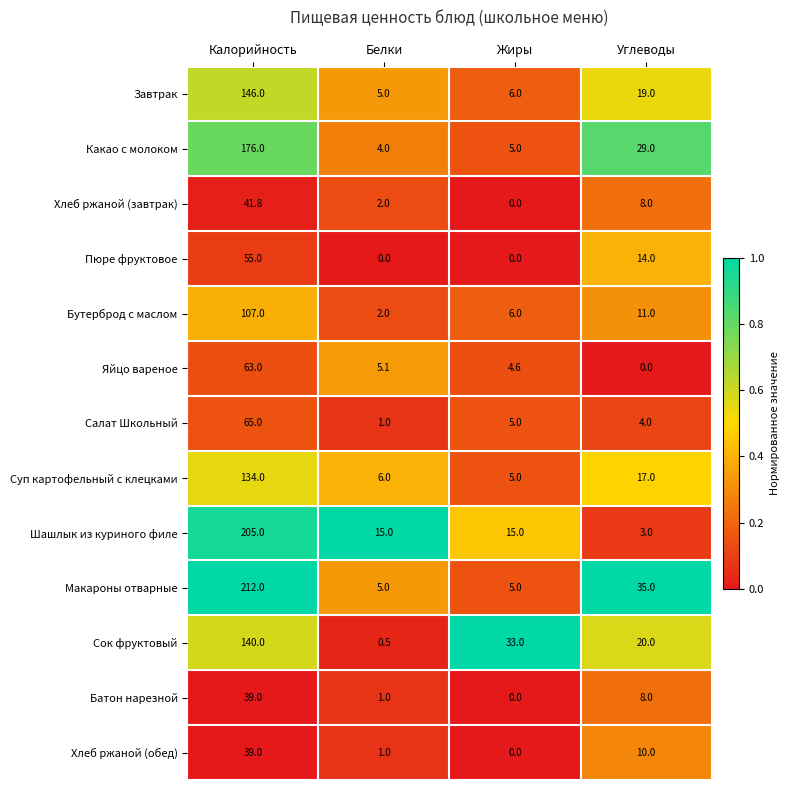

The value of Сок фруктовый at Калорийность is 140.0. True or false?

True